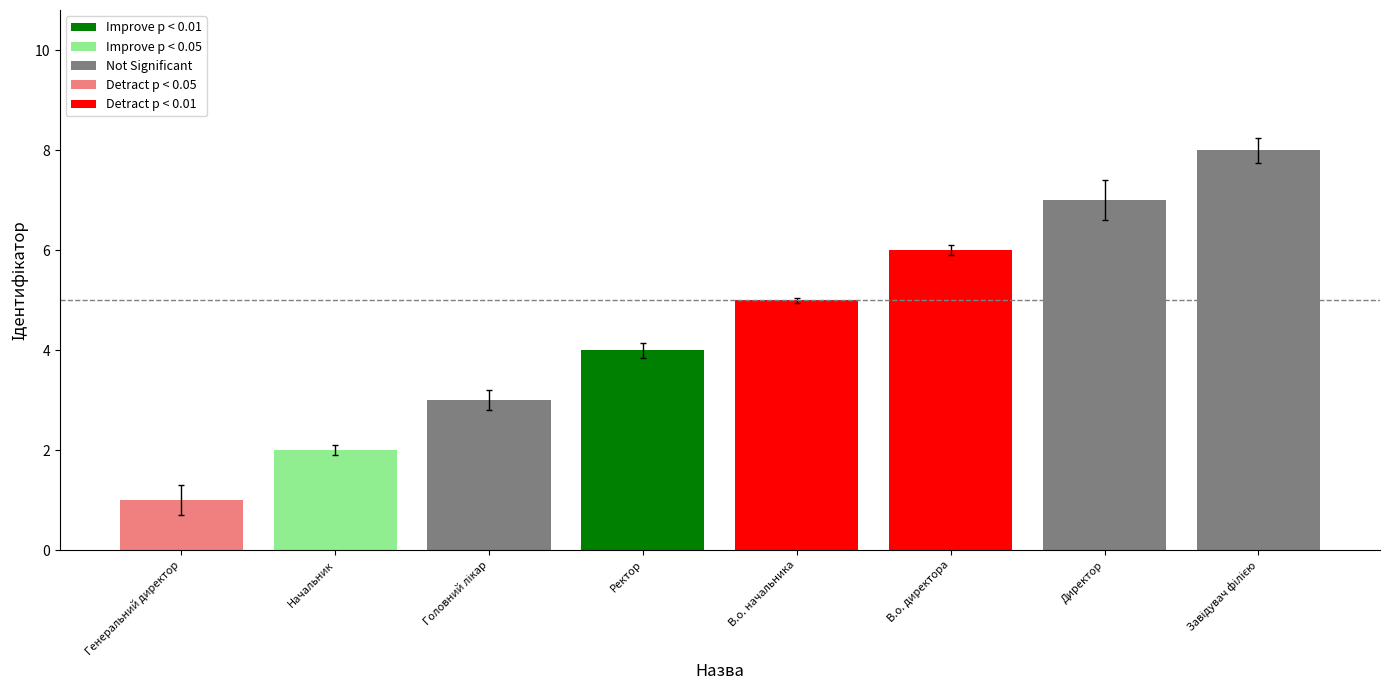

How many bars are there in total?

8